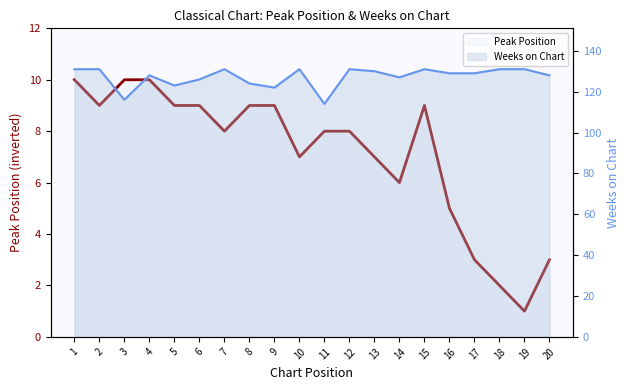

True or false: Weeks on Chart line has a value of 189 at 15.

False